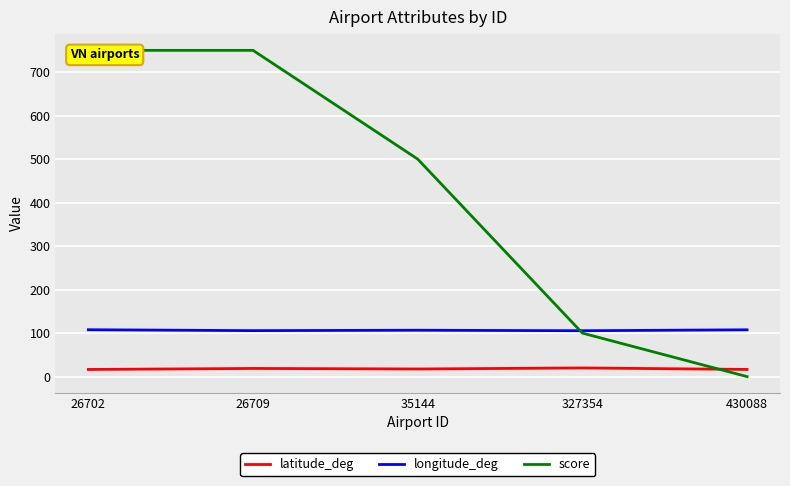

What is the maximum value for score?

750.0